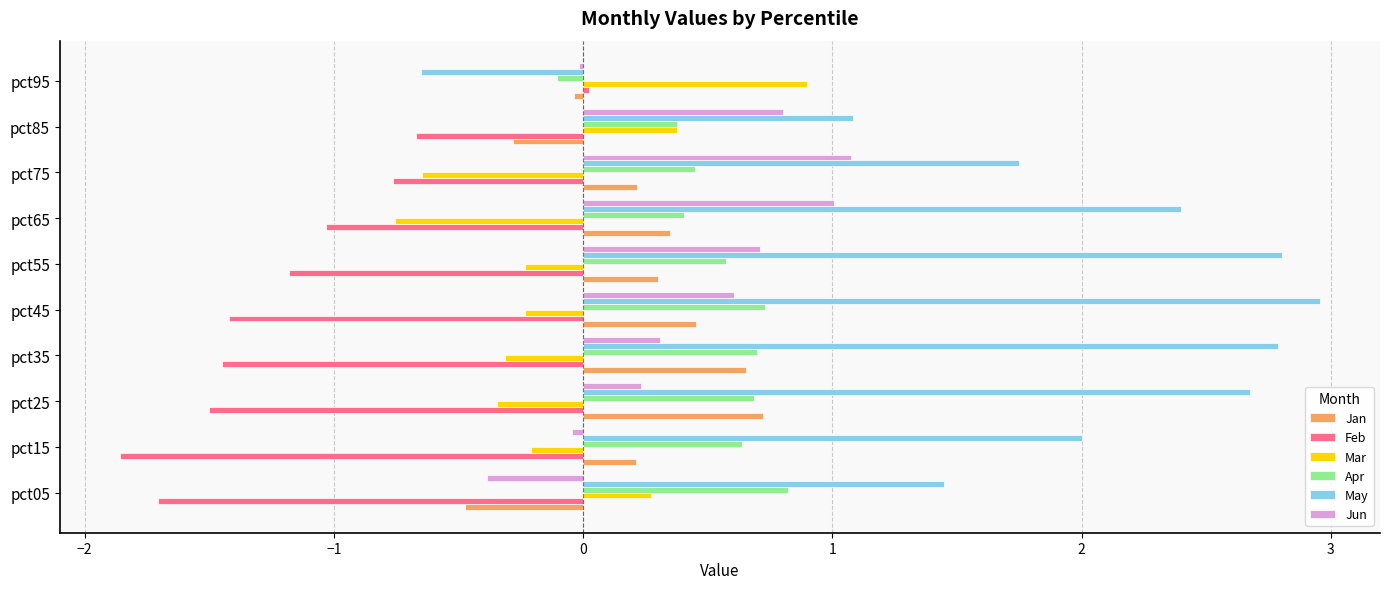

Which series has the largest total across all categories?

May